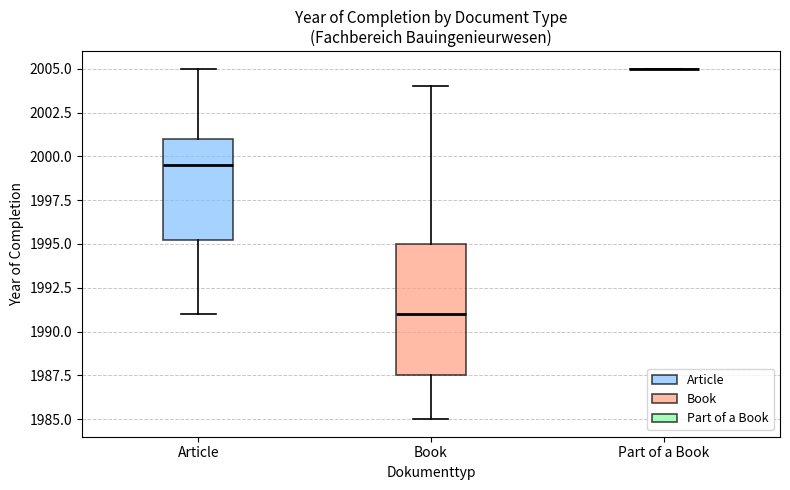

Which box is the tallest, from its lower edge to its upper edge?

Book